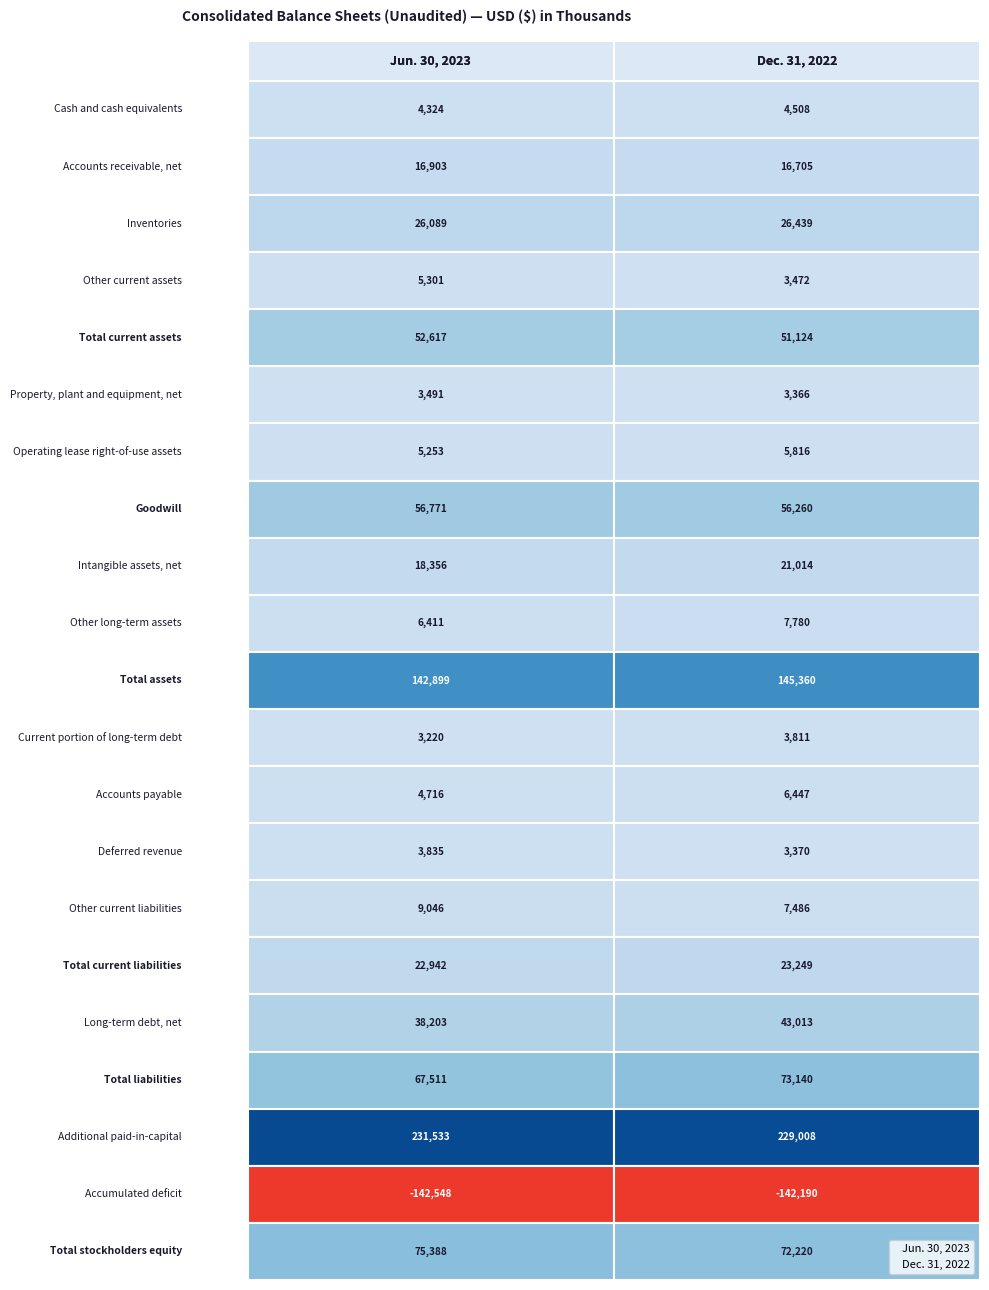

What is the sum of all Intangible assets, net values?

39370